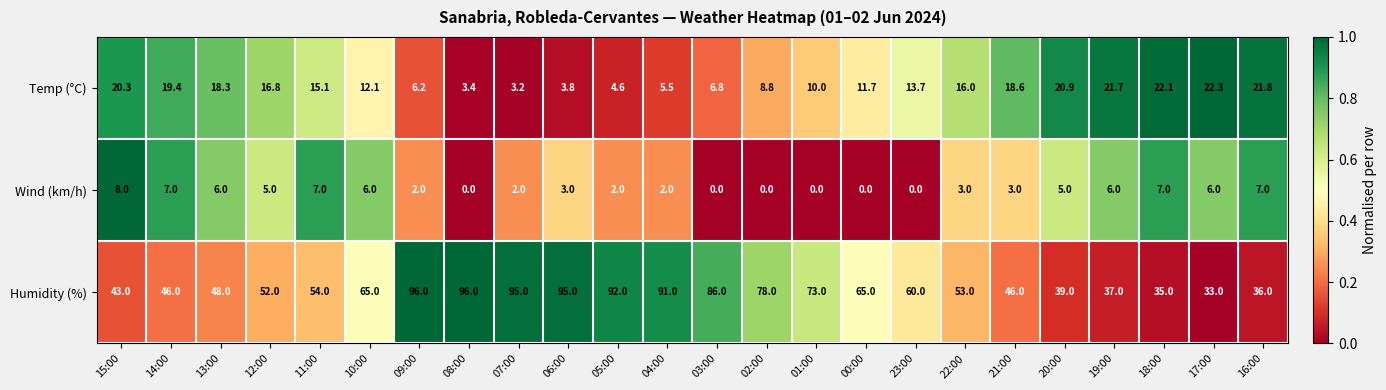

Which series changed the most between 22:00 and 18:00?

Humidity (%)